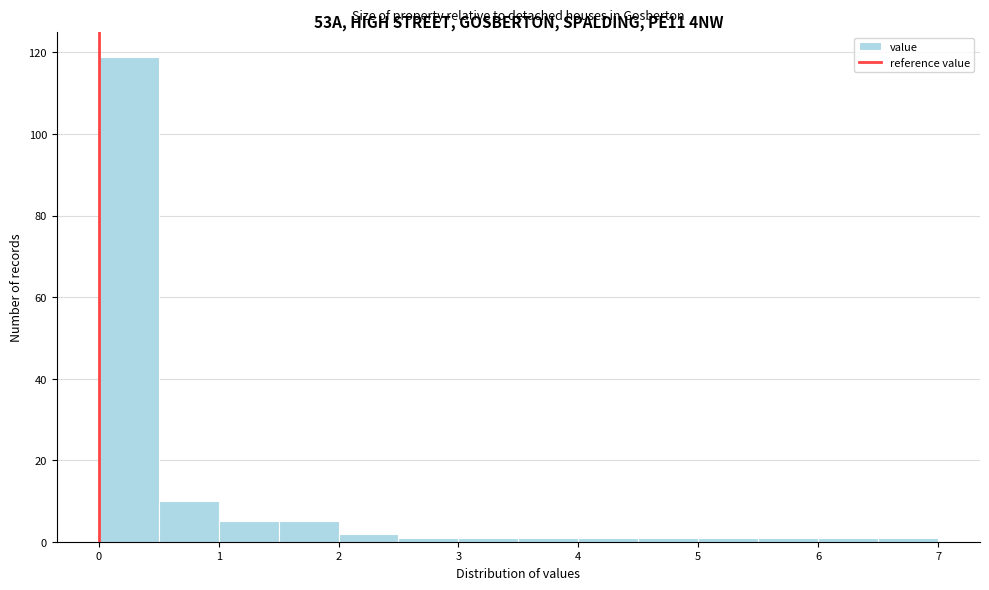

Reading left to right, list every bar in this chart as the range it spans on the x-axis followed by its height. The values are not printed on the chart, so give them approximately, as read against the axis.

0.0 to 0.5: 120
0.5 to 1.0: 10
1.0 to 1.5: 6
1.5 to 2.0: 6
2.0 to 2.5: 2
2.5 to 3.0: under 2
3.0 to 3.5: under 2
3.5 to 4.0: under 2
4.0 to 4.5: under 2
4.5 to 5.0: under 2
5.0 to 5.5: under 2
5.5 to 6.0: under 2
6.0 to 6.5: under 2
6.5 to 7.0: under 2